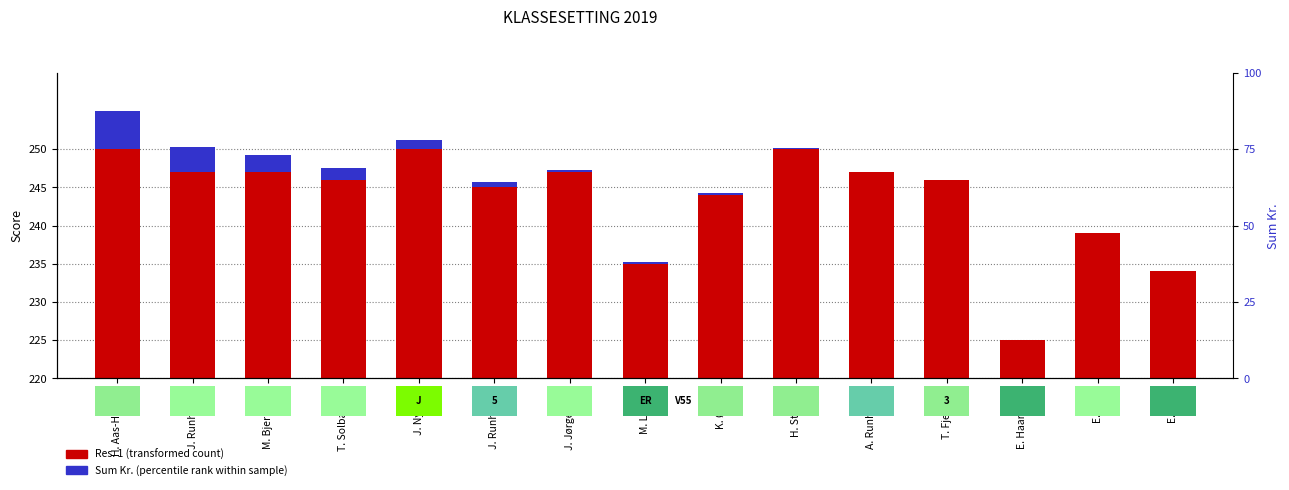

Does the chart contain any negative values?

No